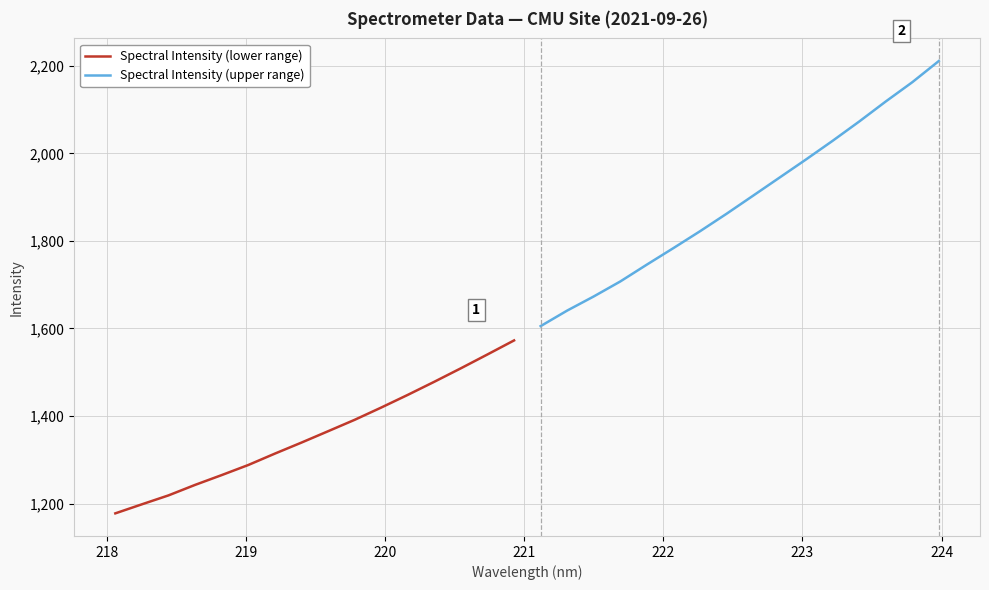

What is the minimum value for Spectral Intensity (lower range)?

1177.6